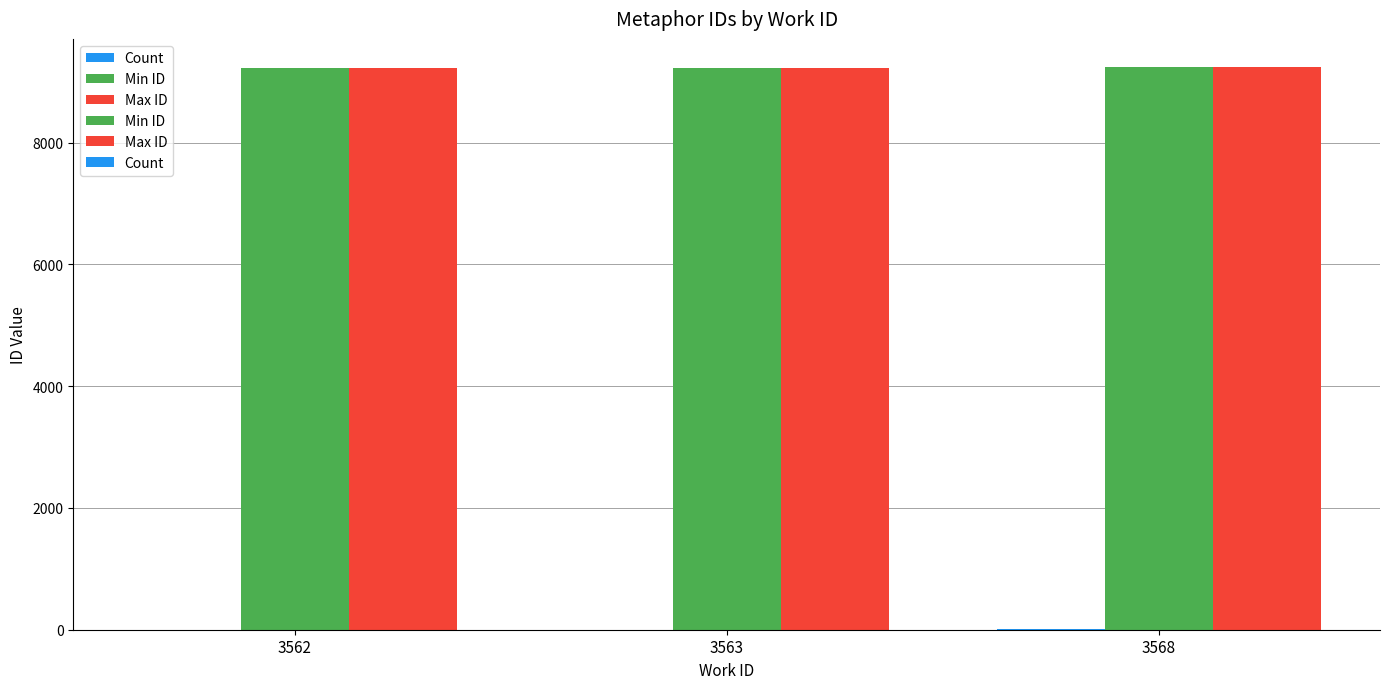

What is the smallest value displayed?

1